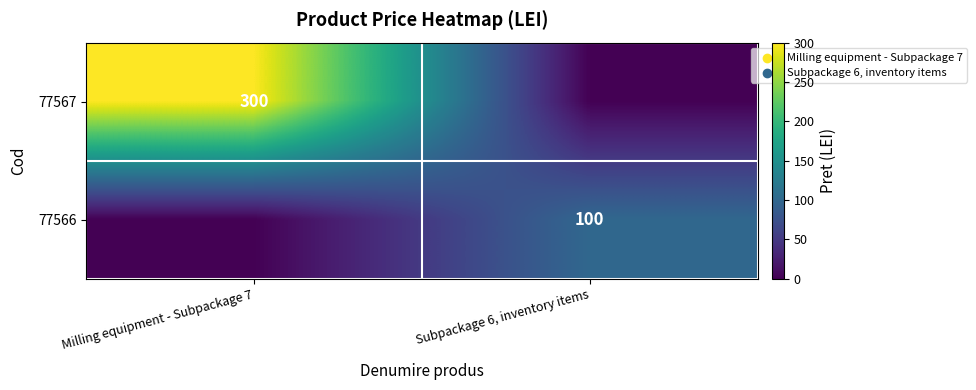

Is the value of 77567 at Milling equipment - Subpackage 7 greater than the value of 77566 at Subpackage 6, inventory items?

Yes